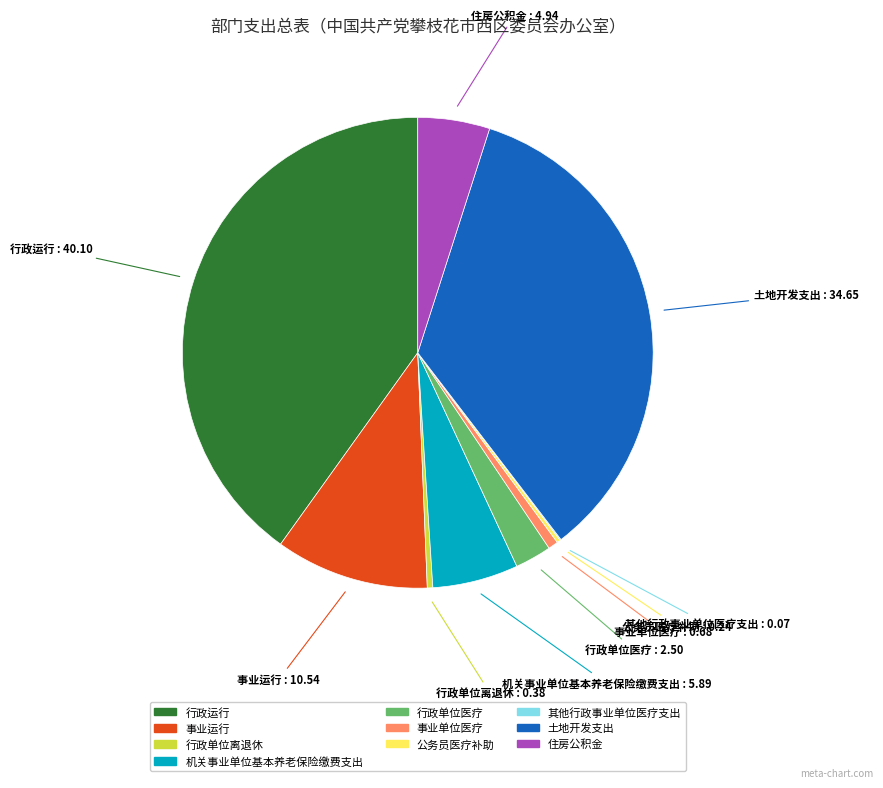

Combined, do 行政单位医疗 and 行政单位离退休 account for over 50%?

No